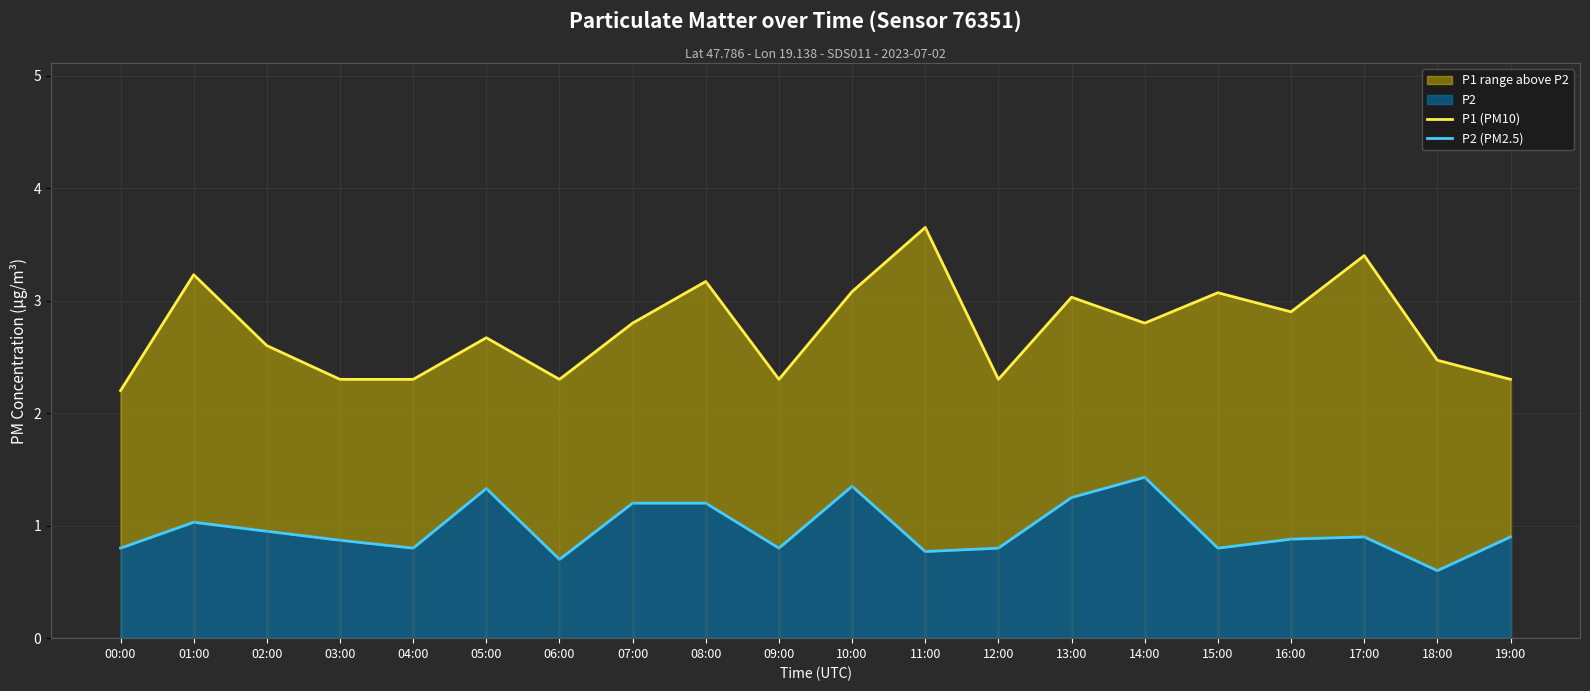

Reading right to left, transcribe all the data shown in this chart.

P1 (PM10): 2.3	2.5	3.4	2.9	3.1	2.8	3.0	2.3	3.6	3.1	2.3	3.2	2.8	2.3	2.7	2.3	2.3	2.6	3.2	2.2
P2 (PM2.5): 0.9	0.6	0.9	0.9	0.8	1.4	1.2	0.8	0.8	1.4	0.8	1.2	1.2	0.7	1.3	0.8	0.9	0.9	1.0	0.8